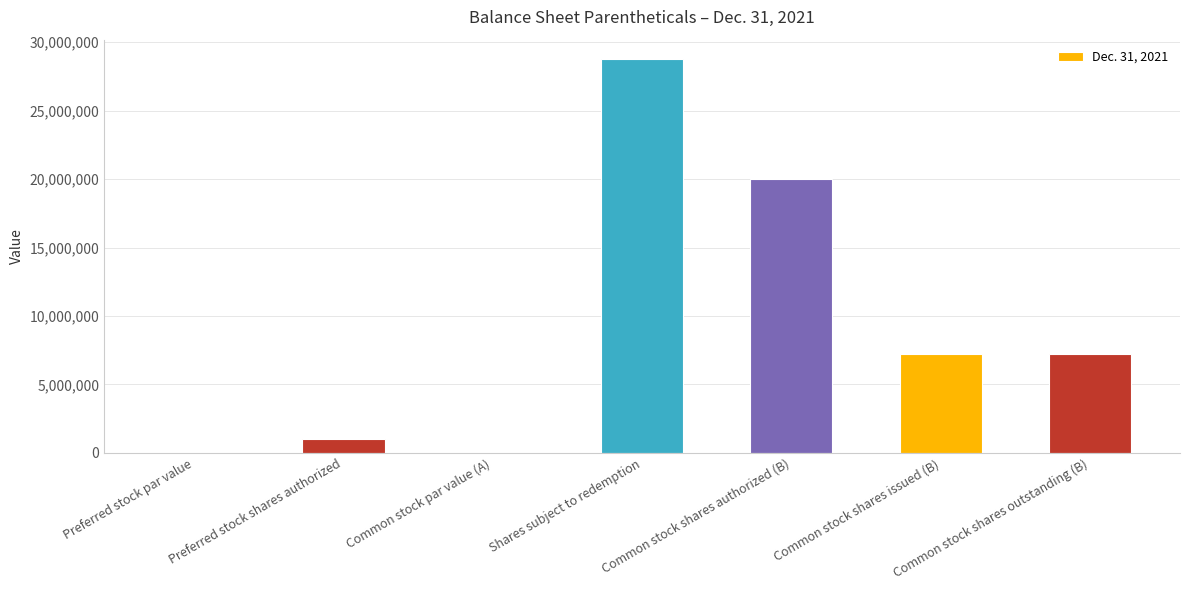

What is the sum of all values?

64125000.0